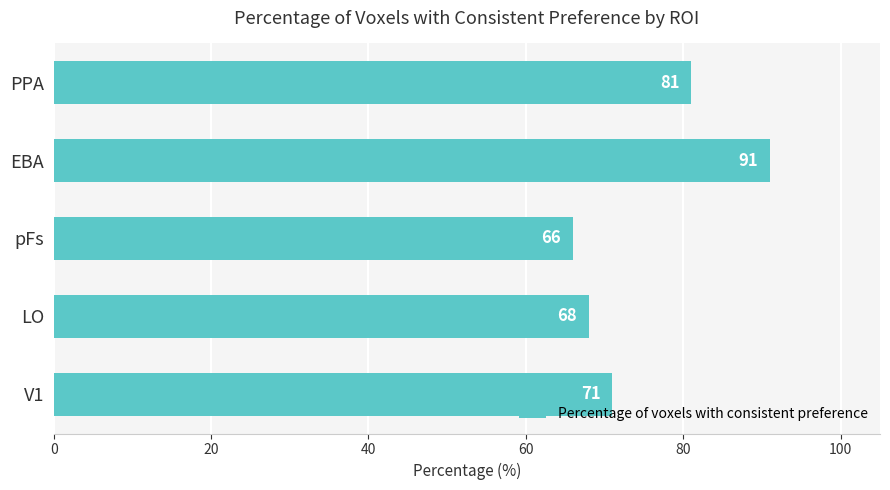

At which label is the value closest to 78?

PPA